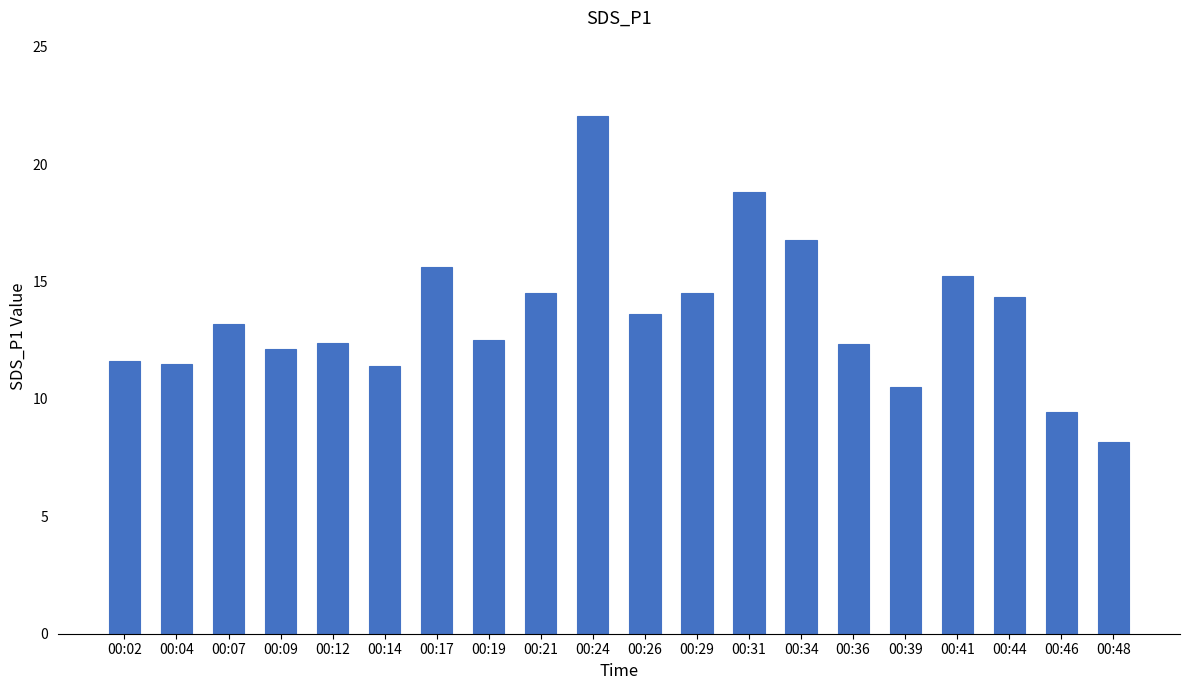

What is the value of the 11th bar from the left?

13.6